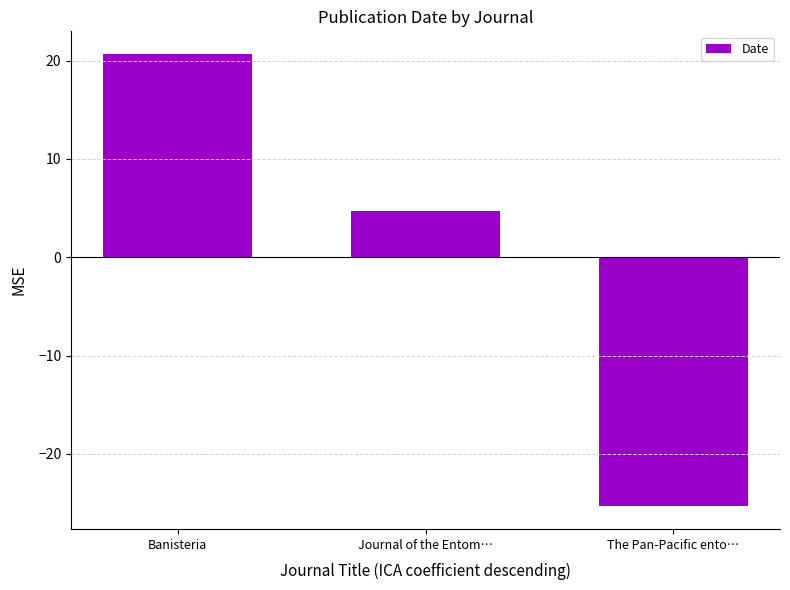

What is the smallest value displayed?

-25.3